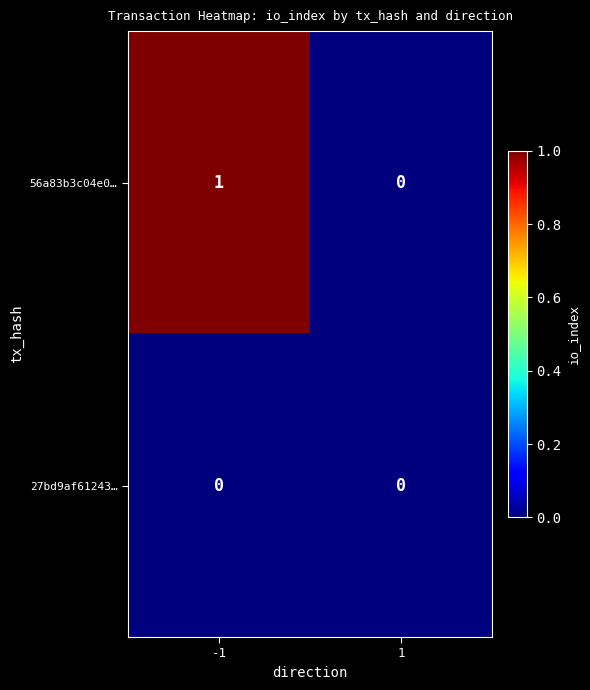

Count the number of data series in this chart.

2